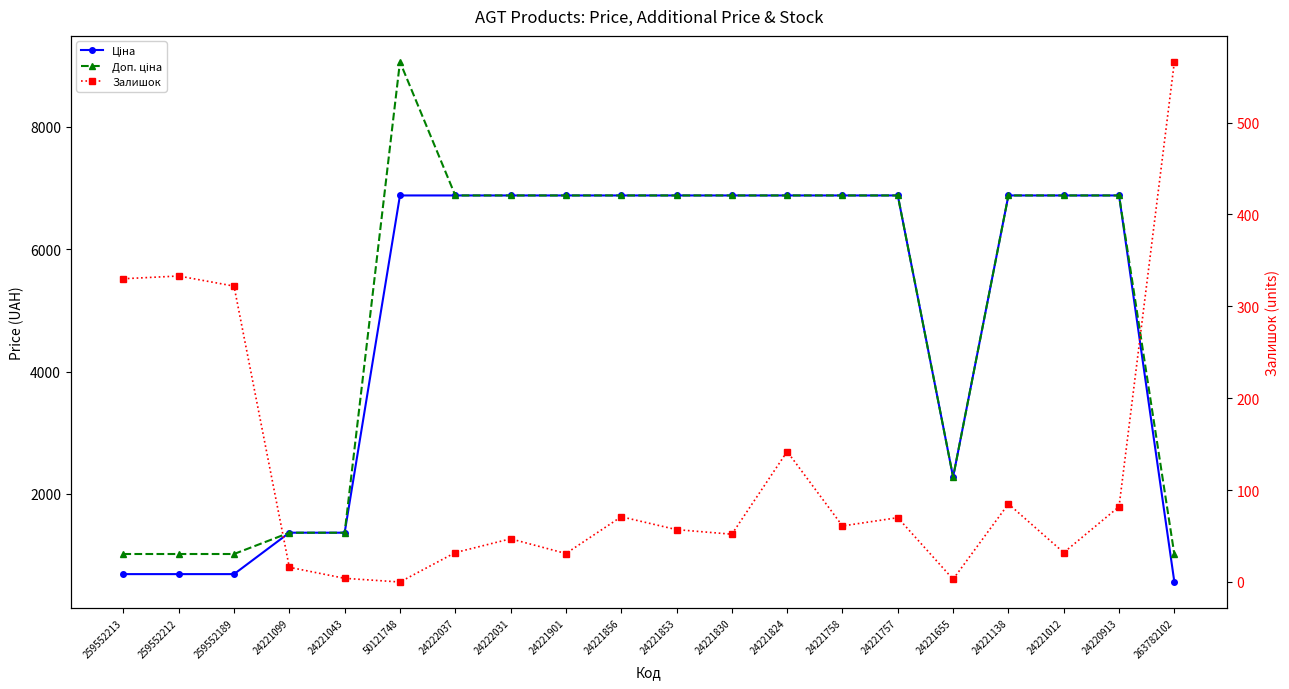

What is the value of the Ціна point at the 6th from the left?

6879.5